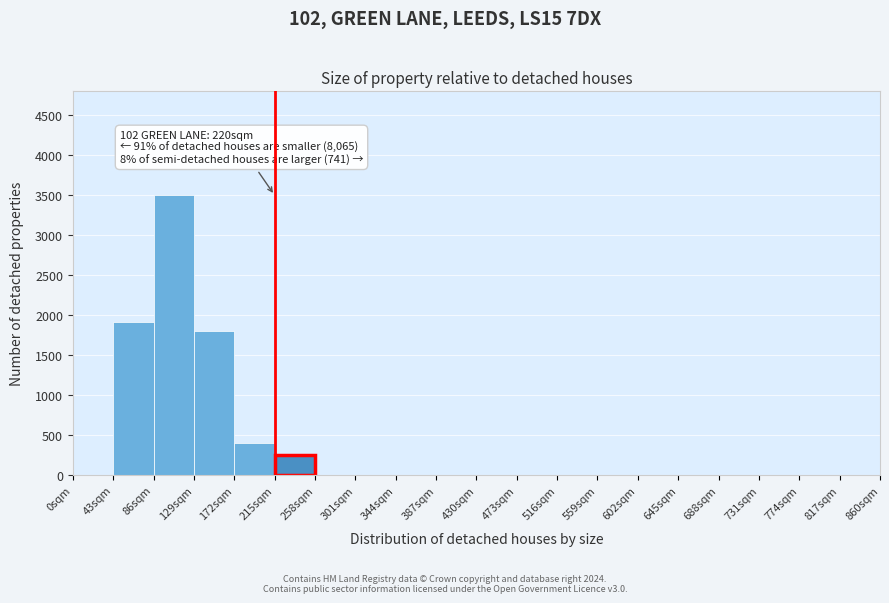

Which range on the x-axis has the tallest bar?

86 to 129